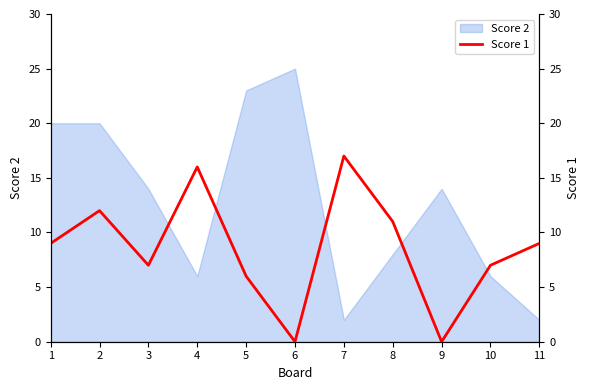

Rank the categories by value from lowest to highest.

6, 9, 5, 3, 10, 1, 11, 8, 2, 4, 7